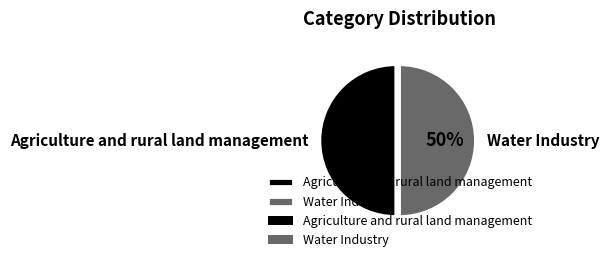

Approximately how many times larger is the value at Agriculture and rural land management compared to Water Industry?

1.0